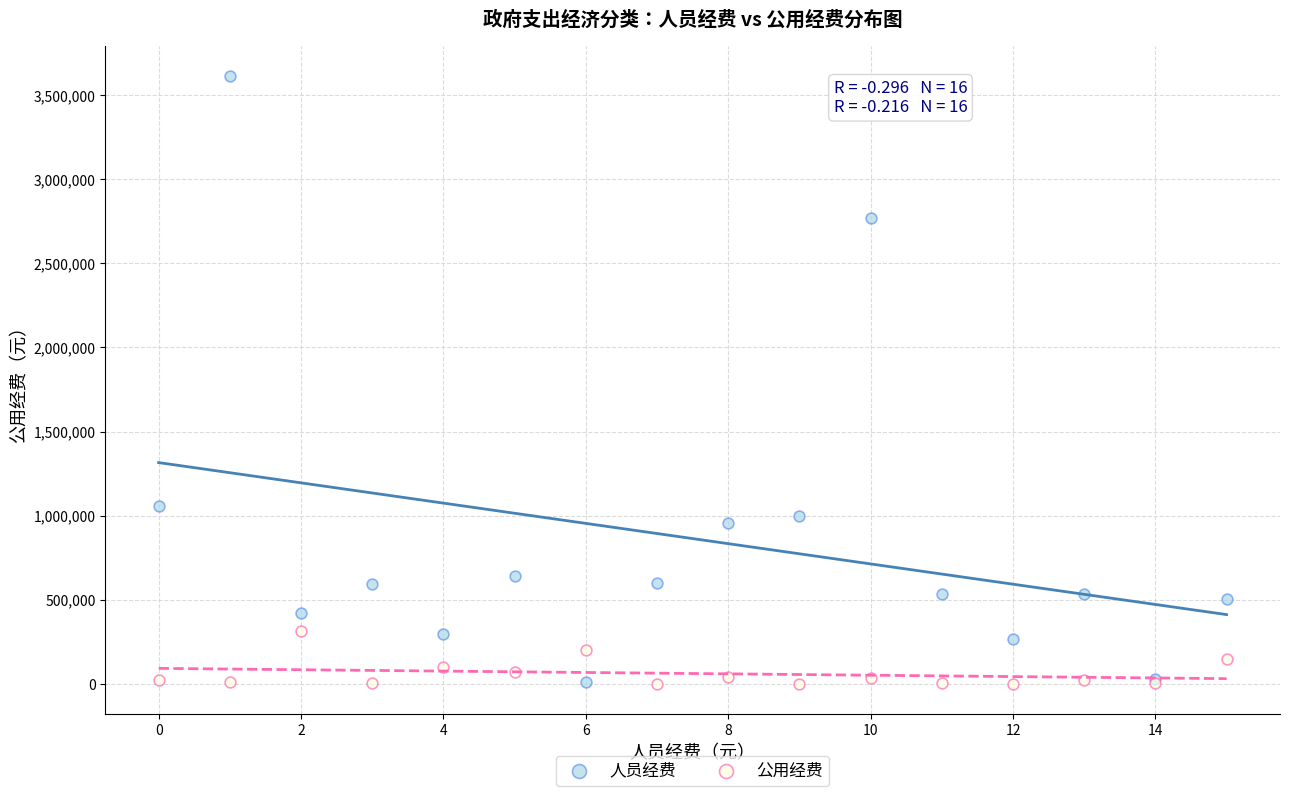

Which series has the largest Y range (max minus min)?

人员经费